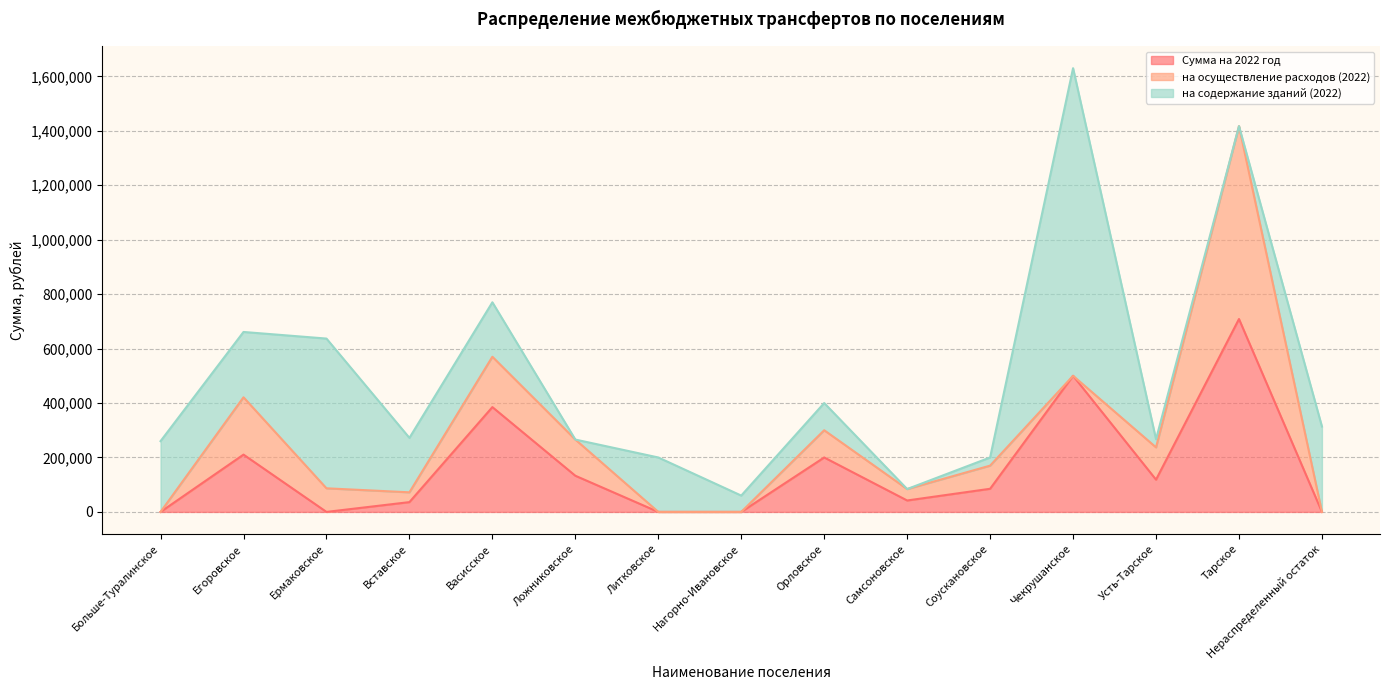

What is the highest value of the на содержание зданий (2022) series?

1130000.0